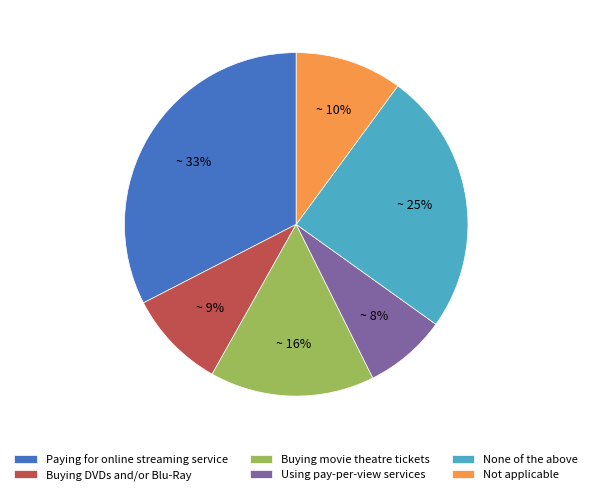

Rank the categories by value from highest to lowest.

Paying for online streaming service, None of the above, Buying movie theatre tickets, Not applicable, Buying DVDs and/or Blu-Ray, Using pay-per-view services